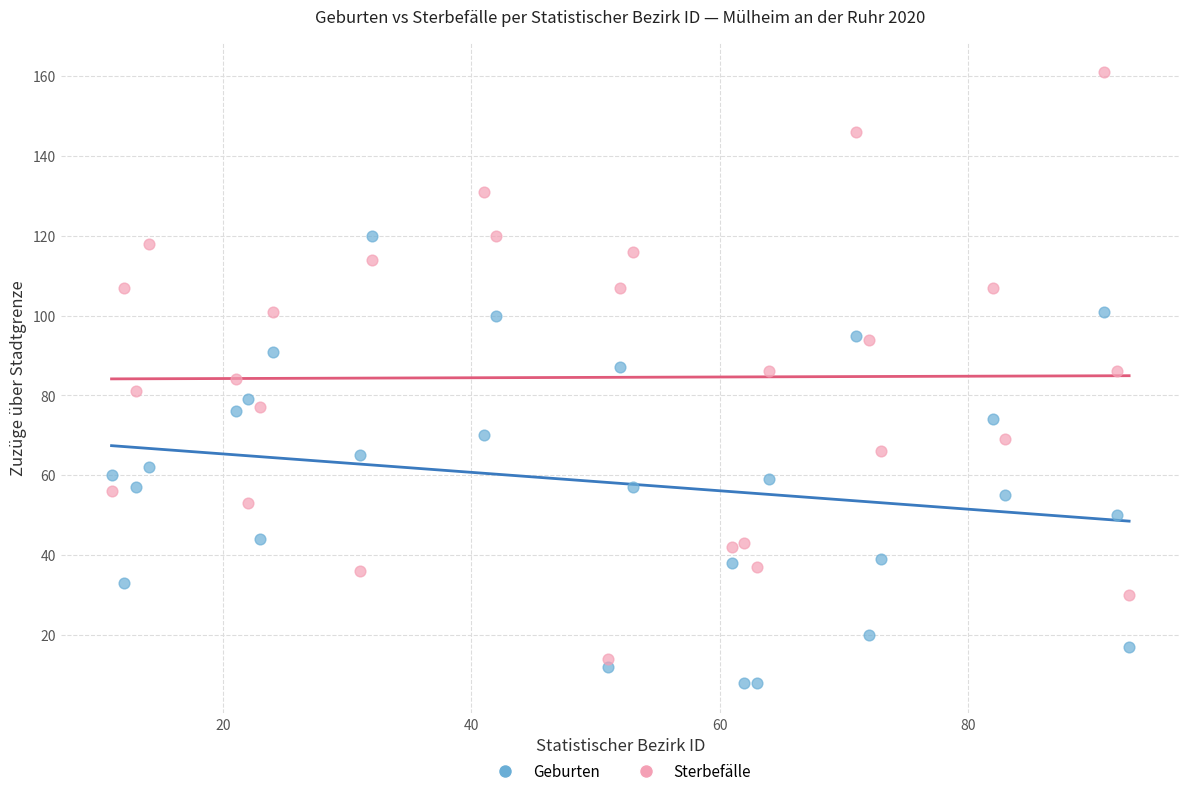

Which series contains the lowest Y value?

Geburten